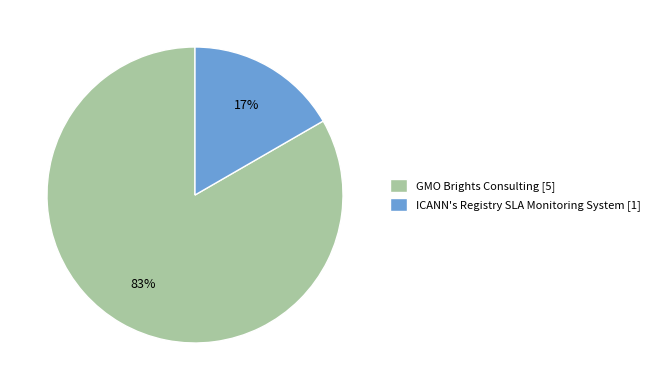

How many slices are in this pie chart?

2